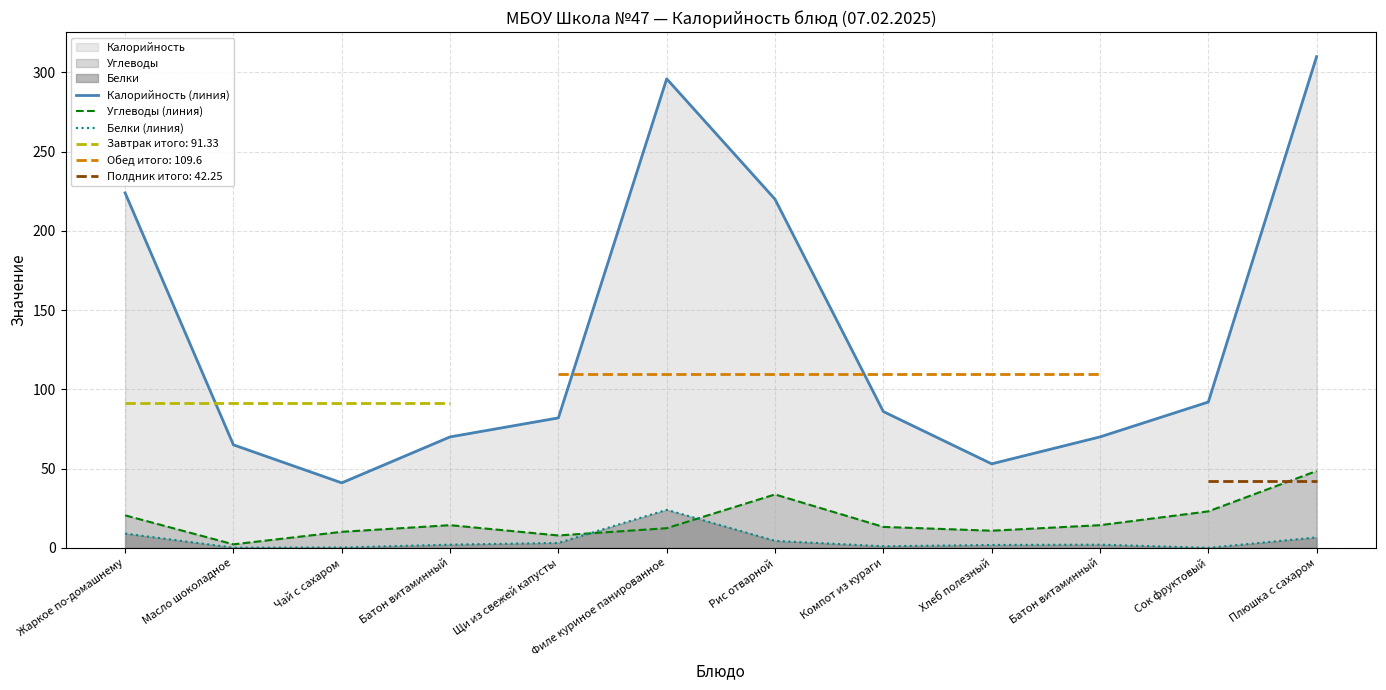

Rank the series at Батон витаминный from lowest to highest value.

Белки (линия), Углеводы (линия), Калорийность (линия)